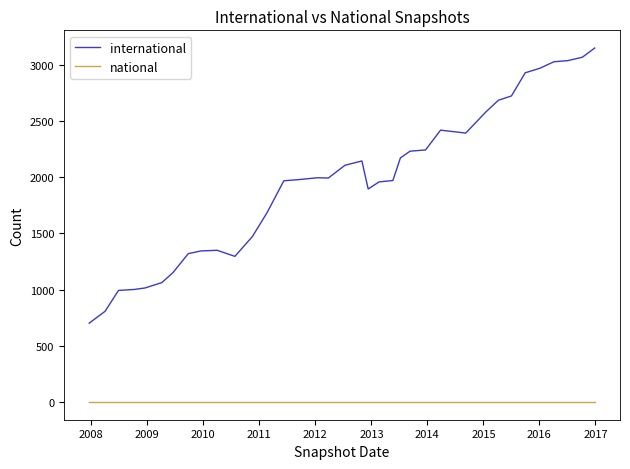

Which series has the largest range (max minus min)?

international